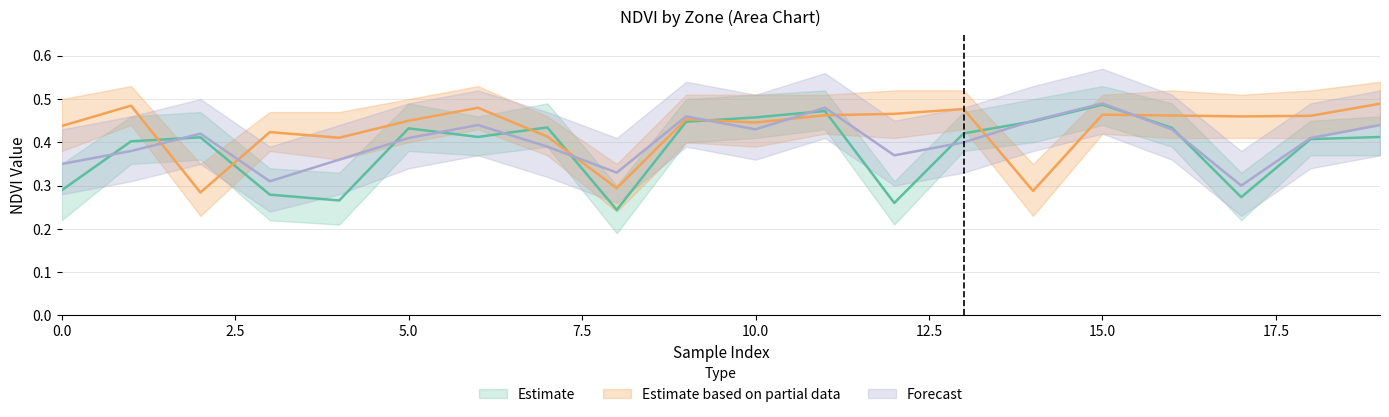

The value of NDVI_Zone1 at 16 is 0.7. True or false?

False